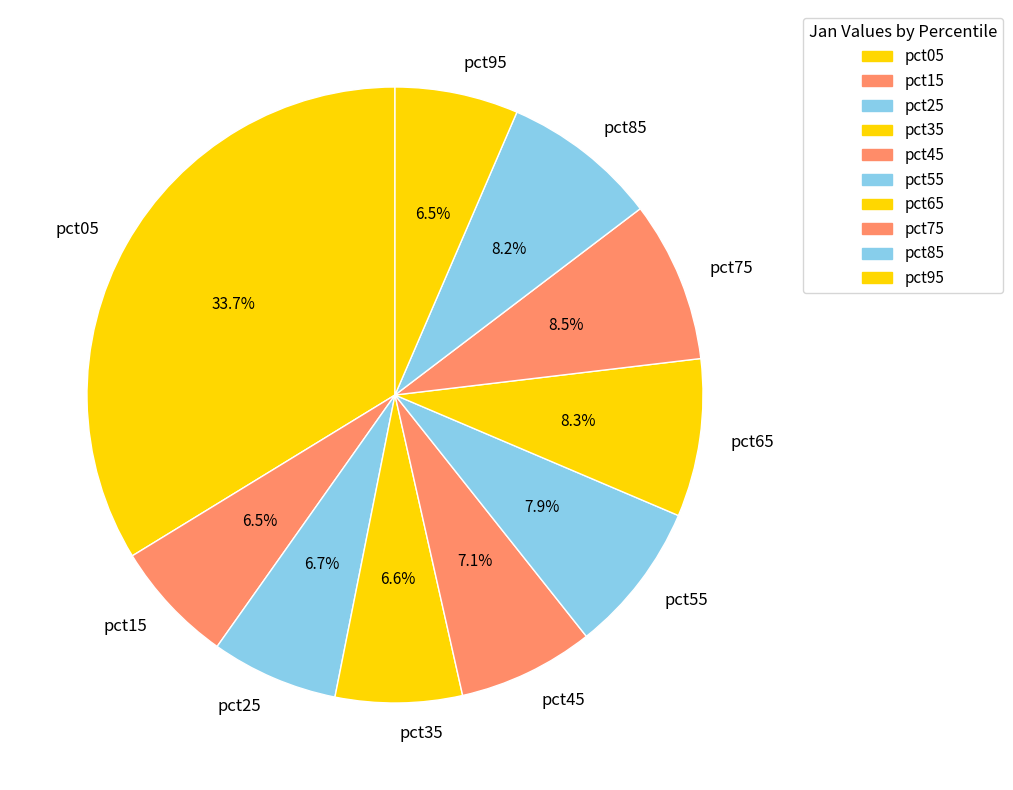

Which slice is the largest?

pct05